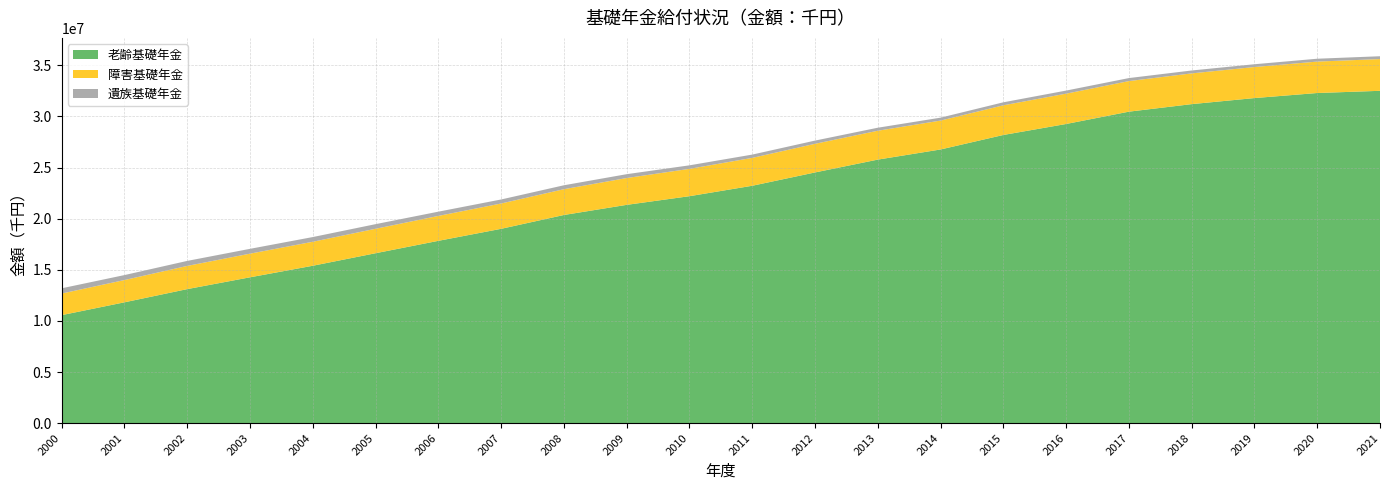

Reading left to right, transcribe all the data shown in this chart.

老齢基礎年金: 2000=10565528	2001=11819375	2002=13110997	2003=14266022	2004=15396300	2005=16621306	2006=17833799	2007=19009194	2008=20361542	2009=21353552	2010=22201206	2011=23220792	2012=24523526	2013=25779782	2014=26771405	2015=28189654	2016=29263962	2017=30469620	2018=31206779	2019=31799994	2020=32294546	2021=32509675
障害基礎年金: 2000=2112647	2001=2179455	2002=2269574	2003=2313417	2004=2347053	2005=2393275	2006=2437156	2007=2477064	2008=2523711	2009=2624290	2010=2673759	2011=2727700	2012=2801206	2013=2823522	2014=2825407	2015=2901647	2016=2966856	2017=2991278	2018=3007681	2019=3036614	2020=3074450	2021=3105301
遺族基礎年金: 2000=513580	2001=485994	2002=490660	2003=472159	2004=460974	2005=451159	2006=416221	2007=393706	2008=383972	2009=376872	2010=345339	2011=322458	2012=315451	2013=295918	2014=287223	2015=294674	2016=301824	2017=295256	2018=283992	2019=273097	2020=280080	2021=277297